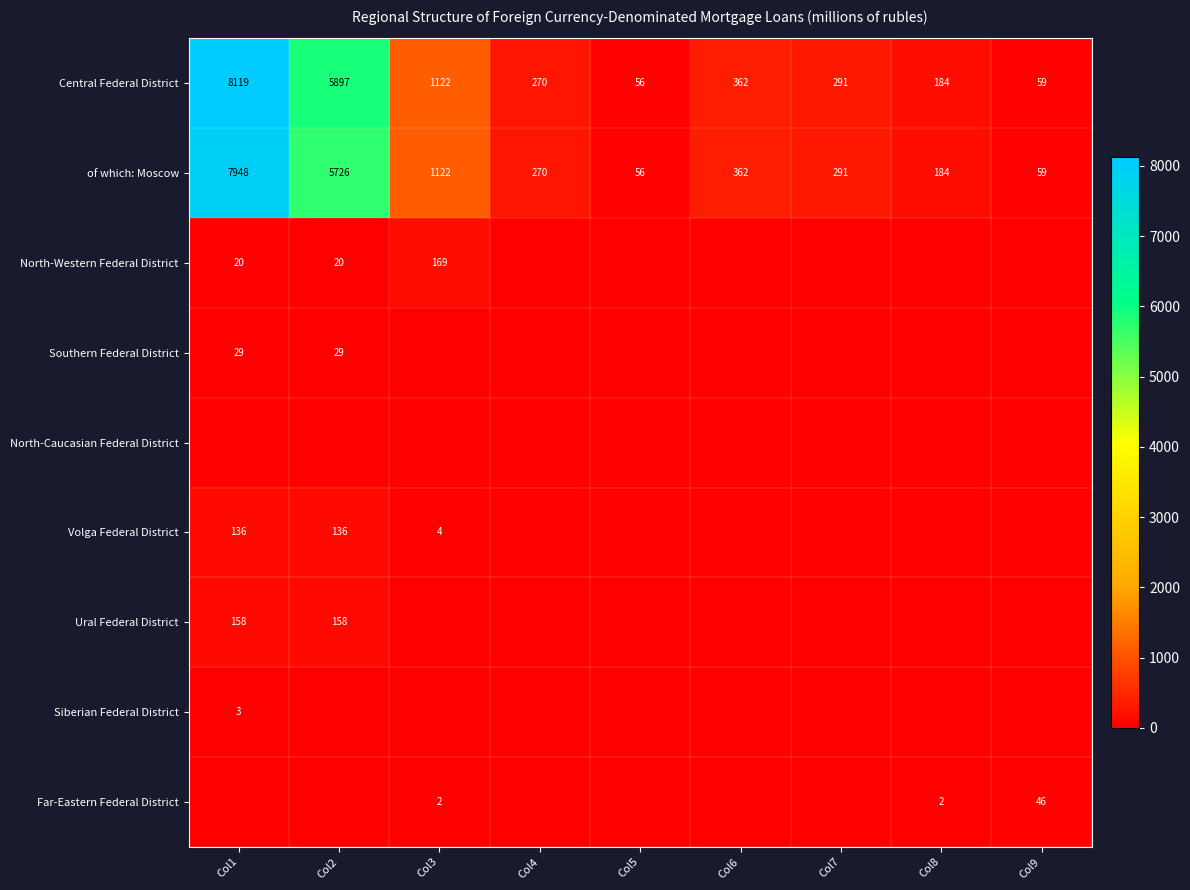

What is the average value of the Central Federal District series?

1818